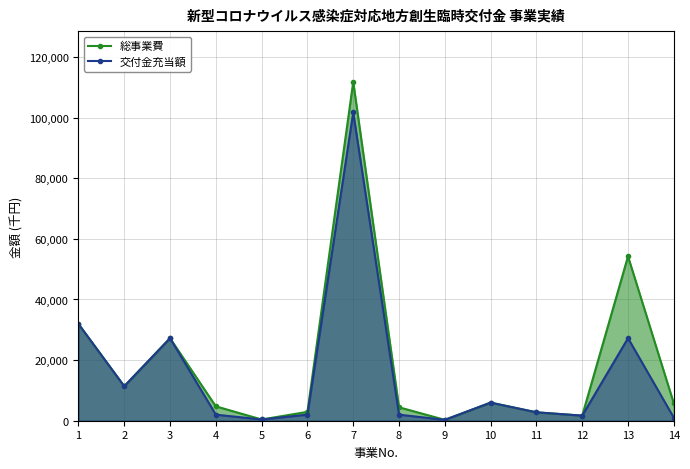

True or false: 交付金充当額 and 総事業費 cross at least once.

False